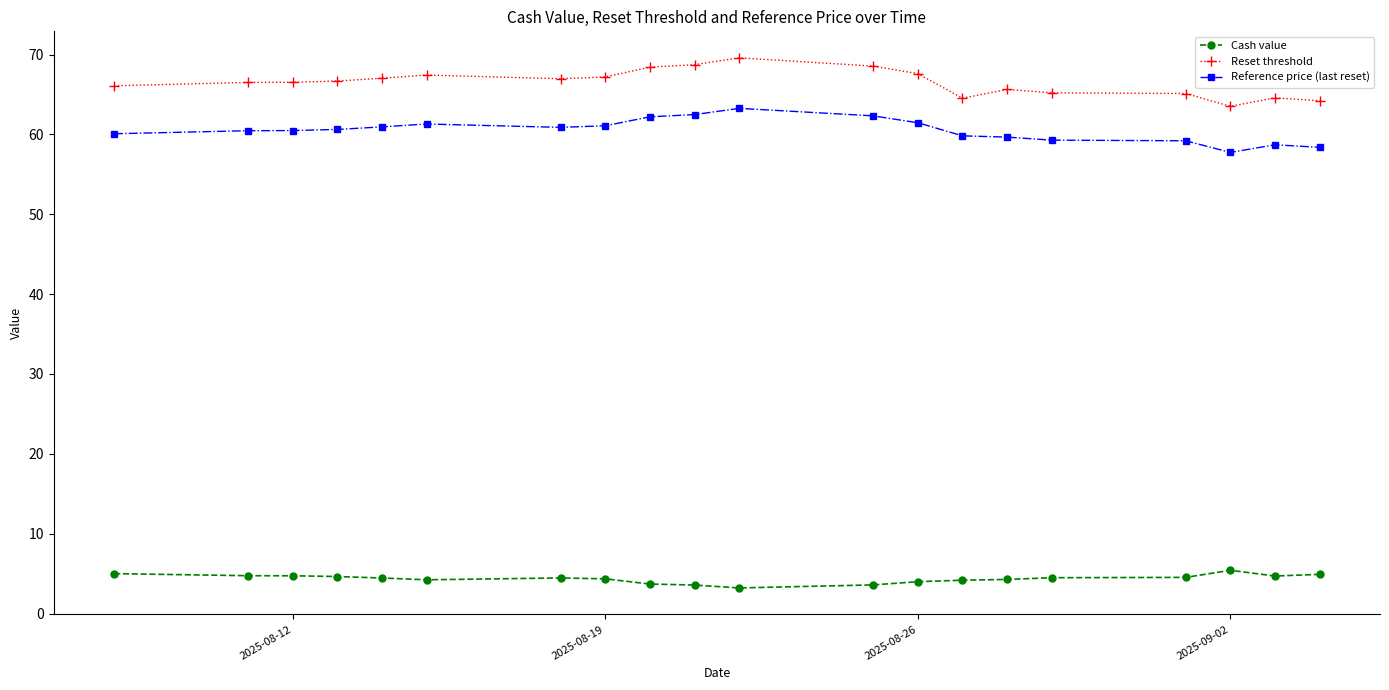

What is the difference between the maximum and minimum values in the Cash value series?

2.2